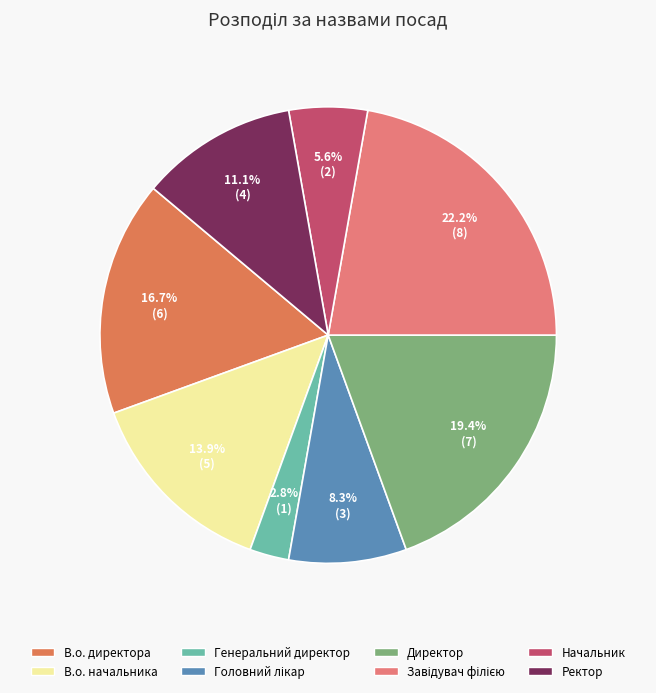

Does Головний лікар represent more than half of the total?

No